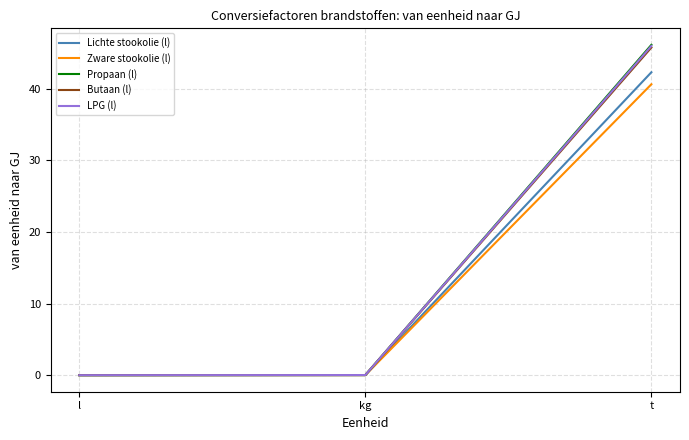

What are all the series names shown in the legend?

Lichte stookolie (l), Zware stookolie (l), Propaan (l), Butaan (l), LPG (l)